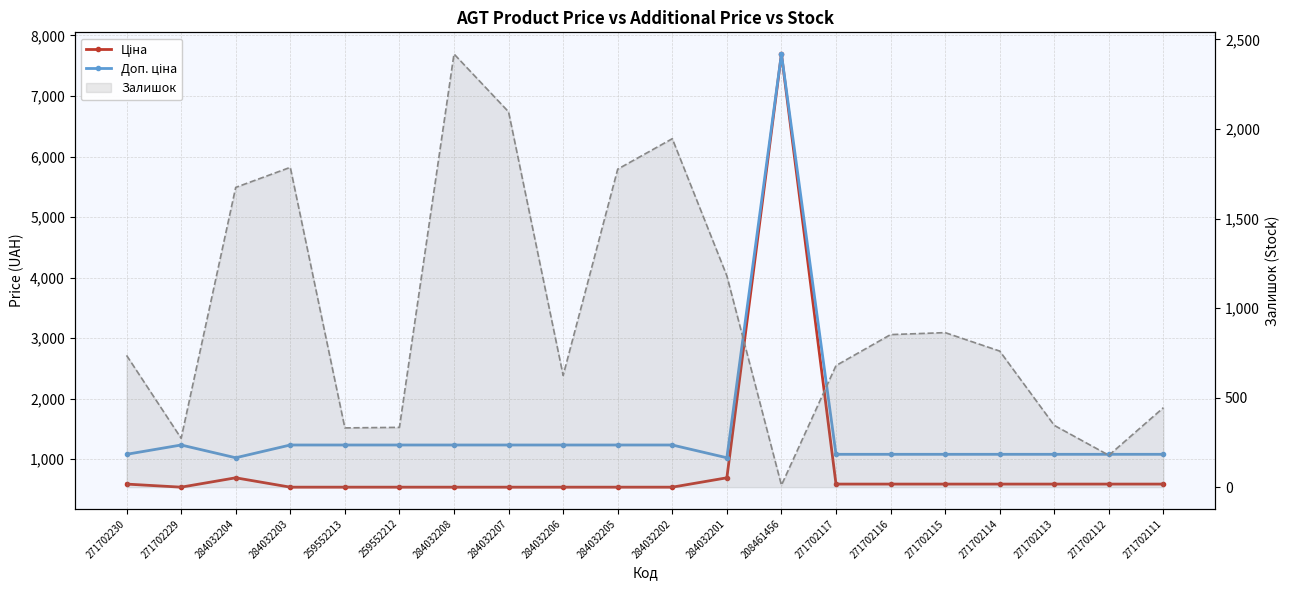

Which series has the largest range (max minus min)?

Ціна